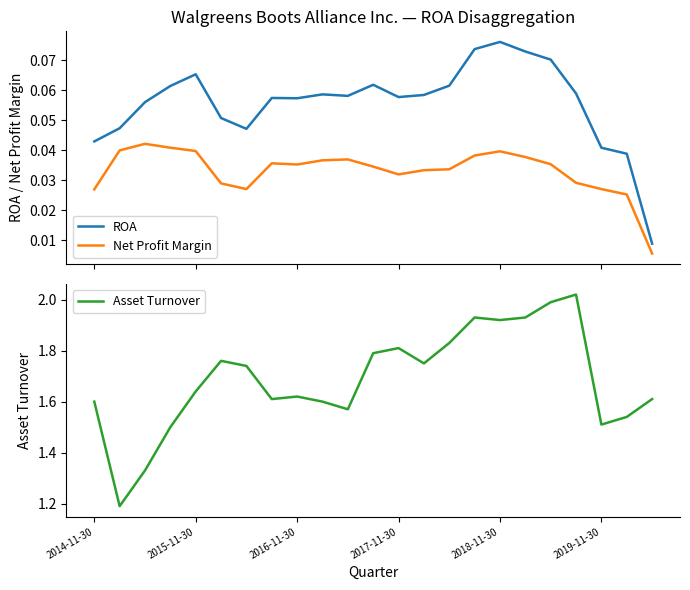

Which series has the largest total across all categories?

Asset Turnover